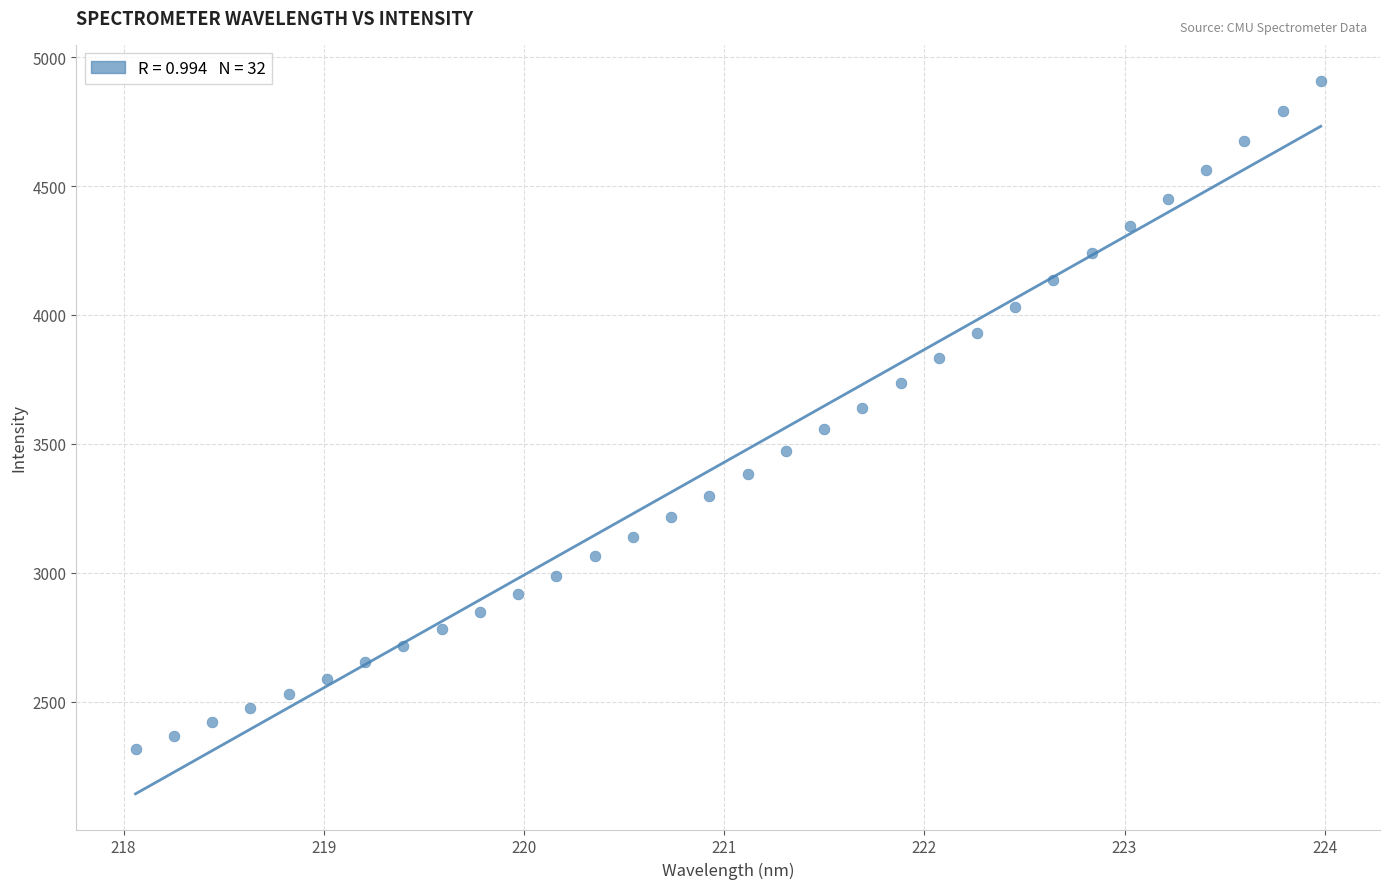

What is the range of X values (max minus min)?

5.9